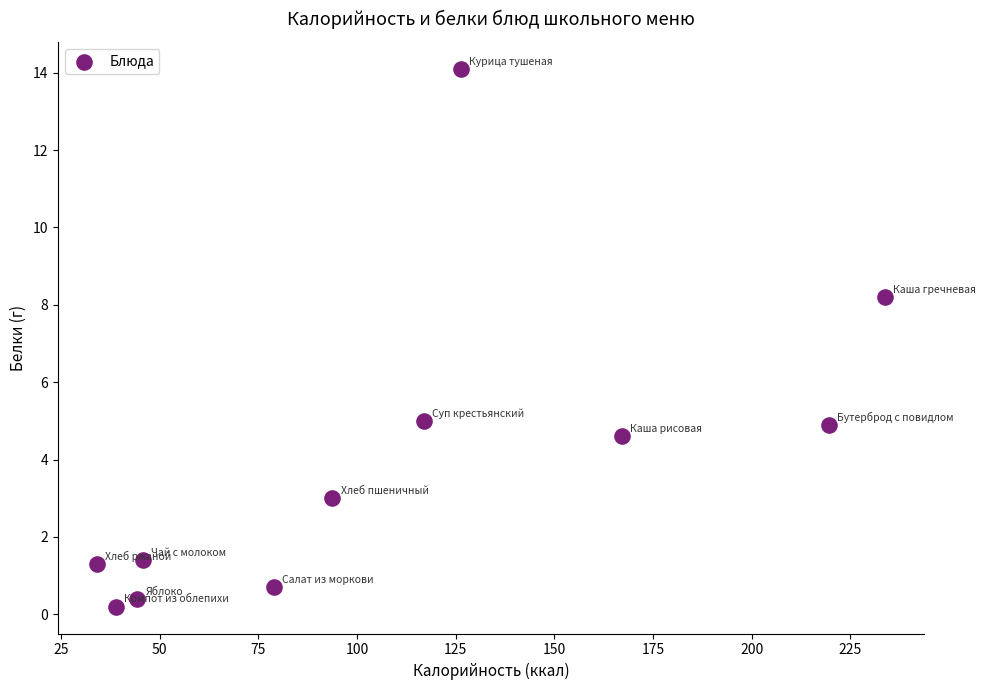

What Y value in the scatter plot is closest to 7?

8.2